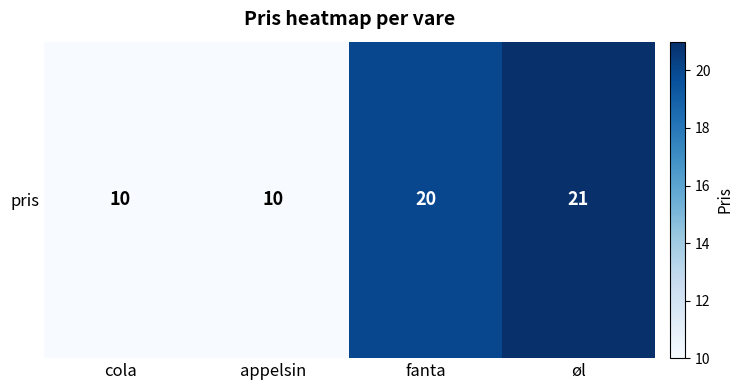

What is the change in value from fanta to øl?

+1